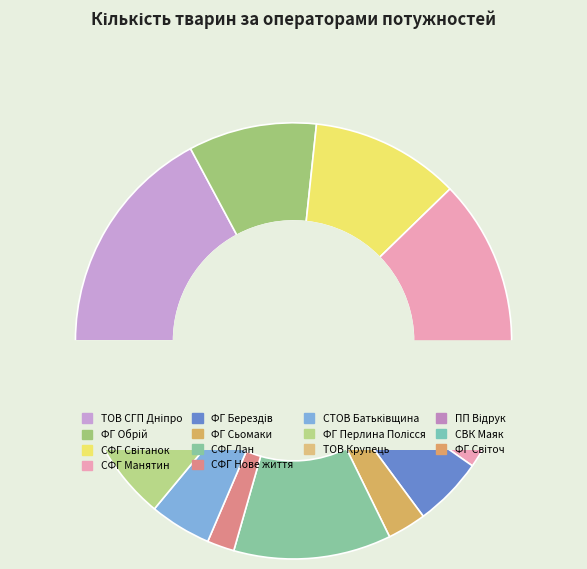

What percentage is the ФГ Берездів slice, to the nearest percent?

5%